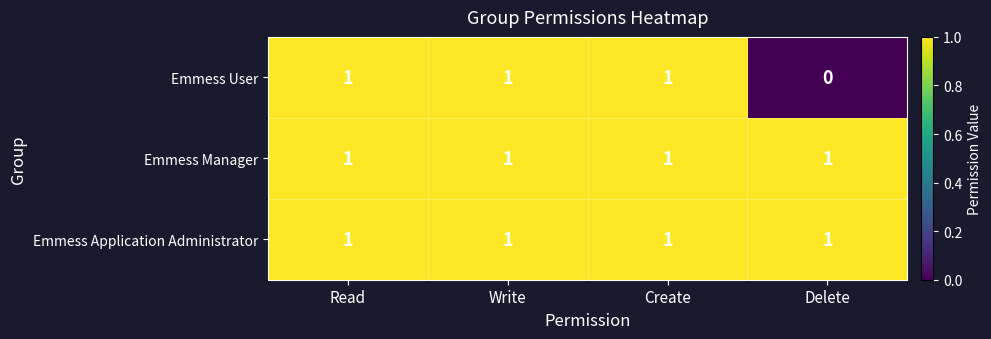

Is it true that Emmess User equals 2 at Read?

False